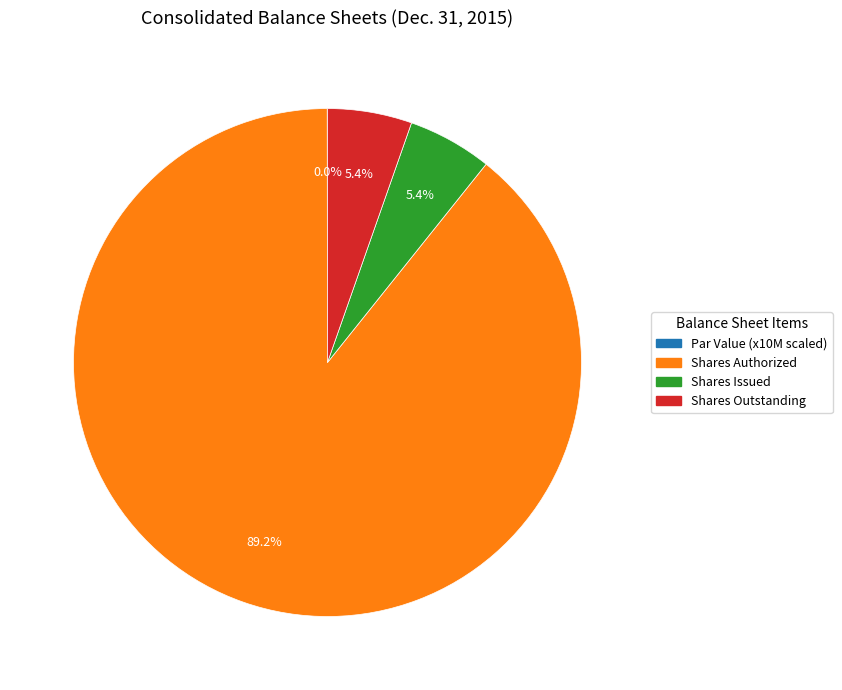

Combined, do Shares Authorized and Shares Issued account for over 50%?

Yes